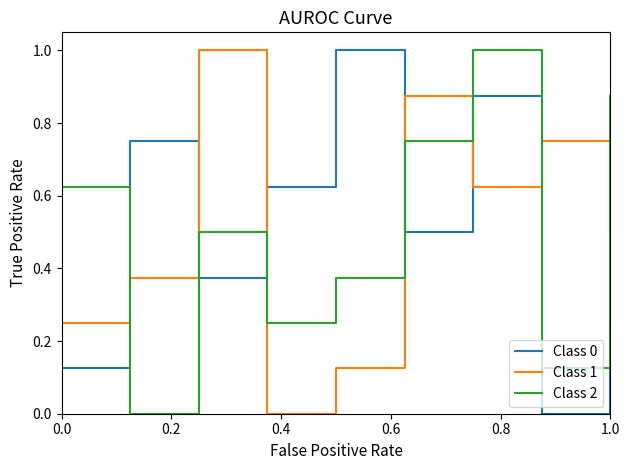

What is the greatest value displayed?

1.0